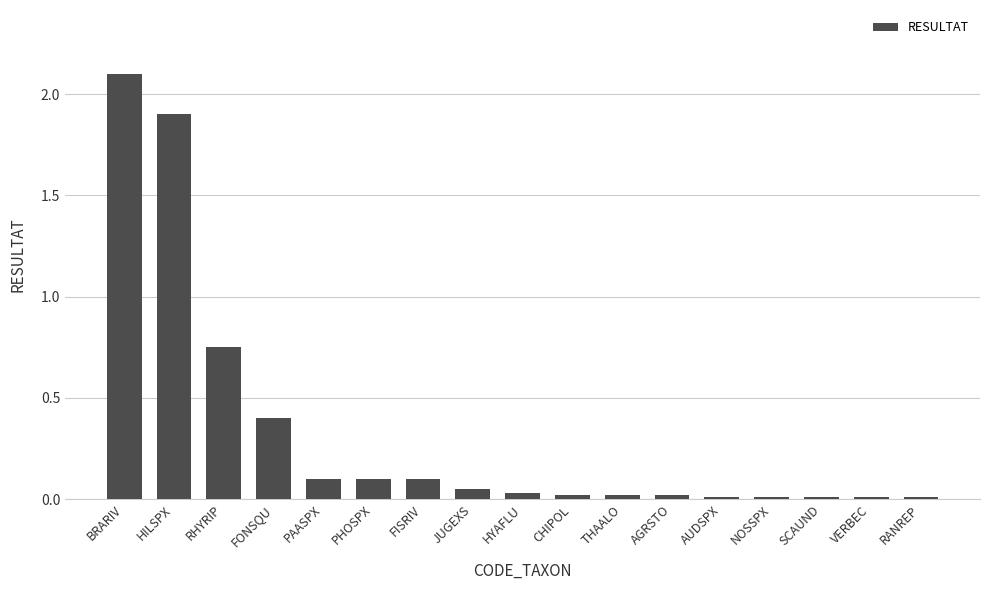

What is the greatest value displayed?

2.1